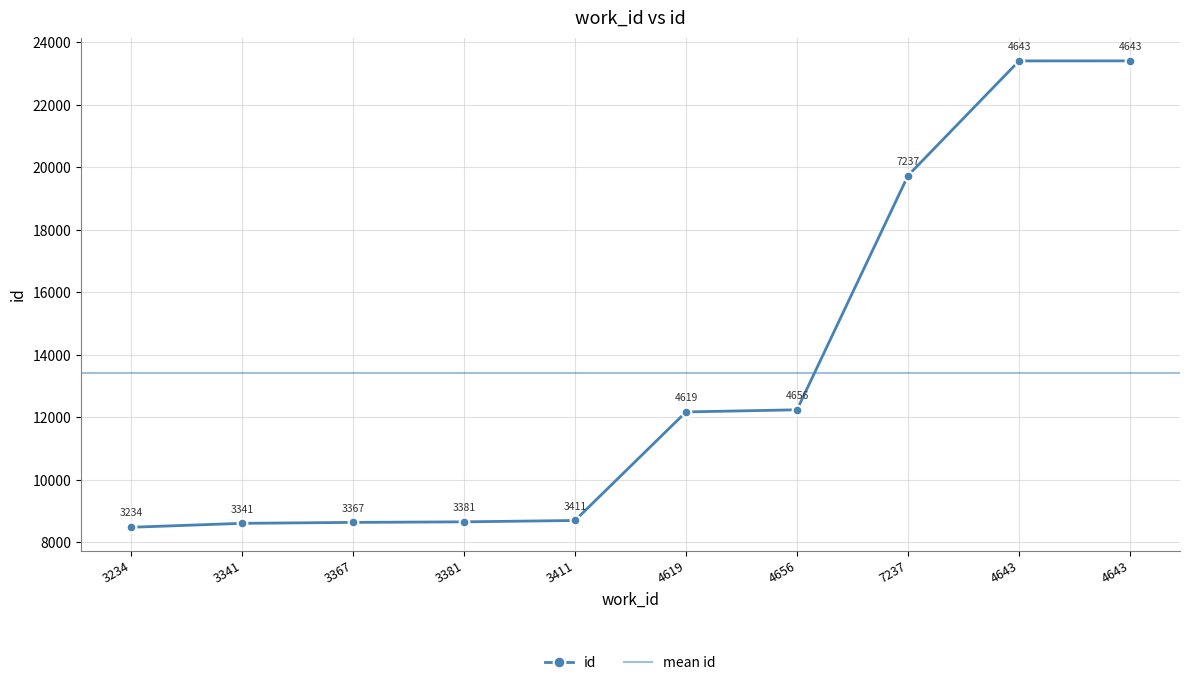

What is the difference between the maximum and minimum values?

14916